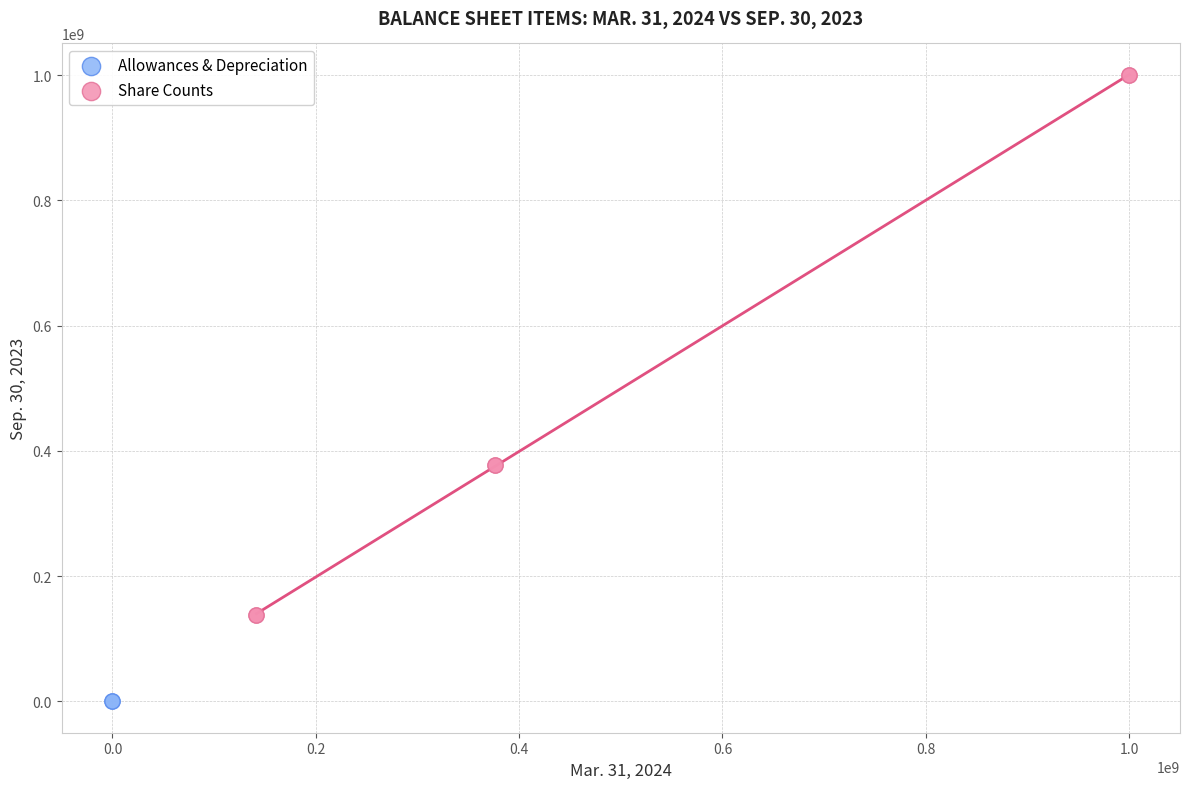

What are all the series names shown in the legend?

Allowances & Depreciation, Share Counts